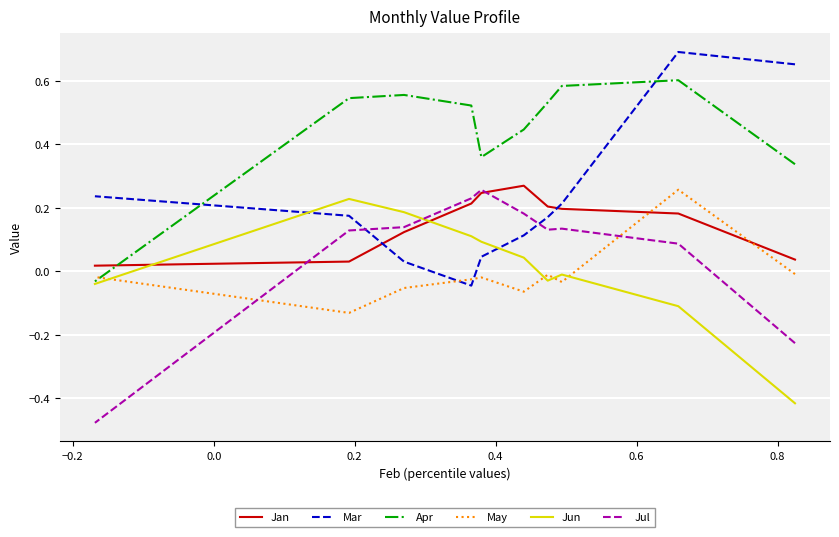

True or false: Jul and Jun cross at least once.

True